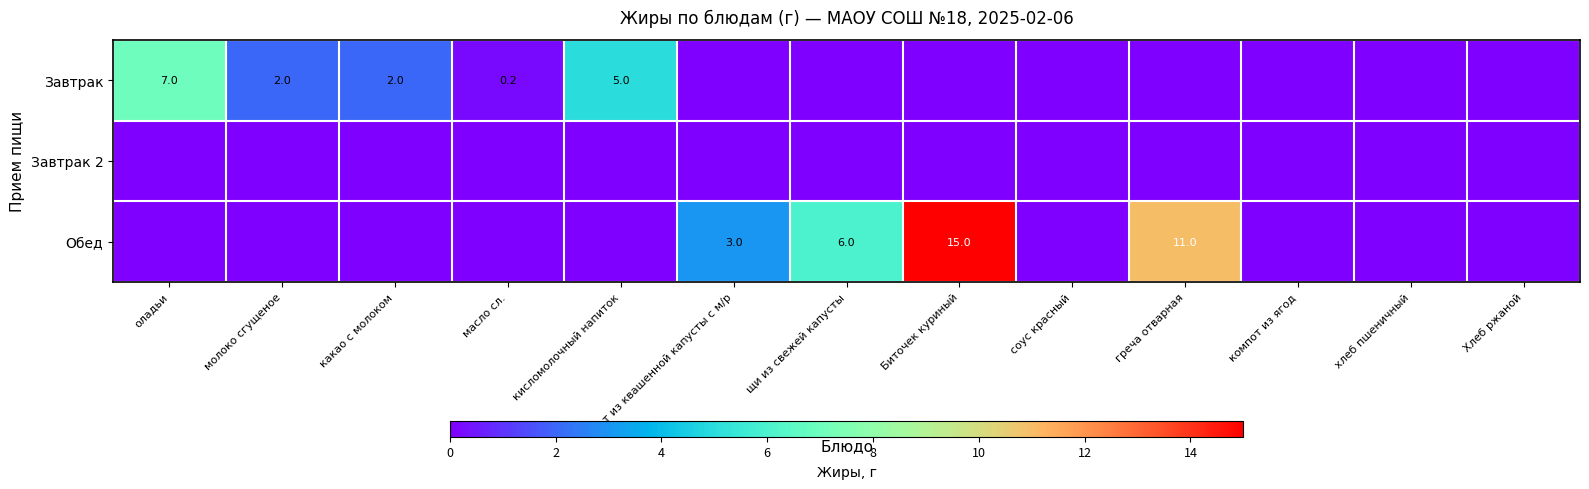

True or false: Завтрак has a value of 5.0 at кисломолочный напиток.

True